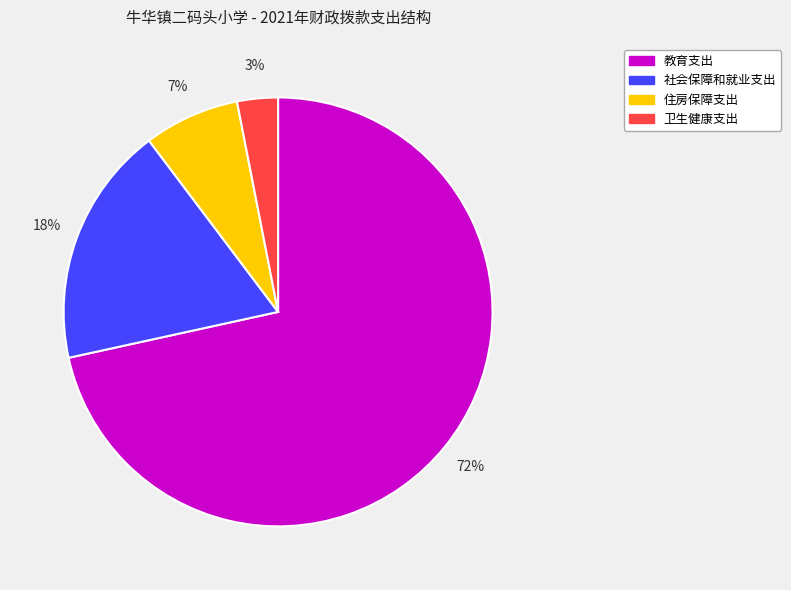

What percentage is the 住房保障支出 slice, to the nearest percent?

7%